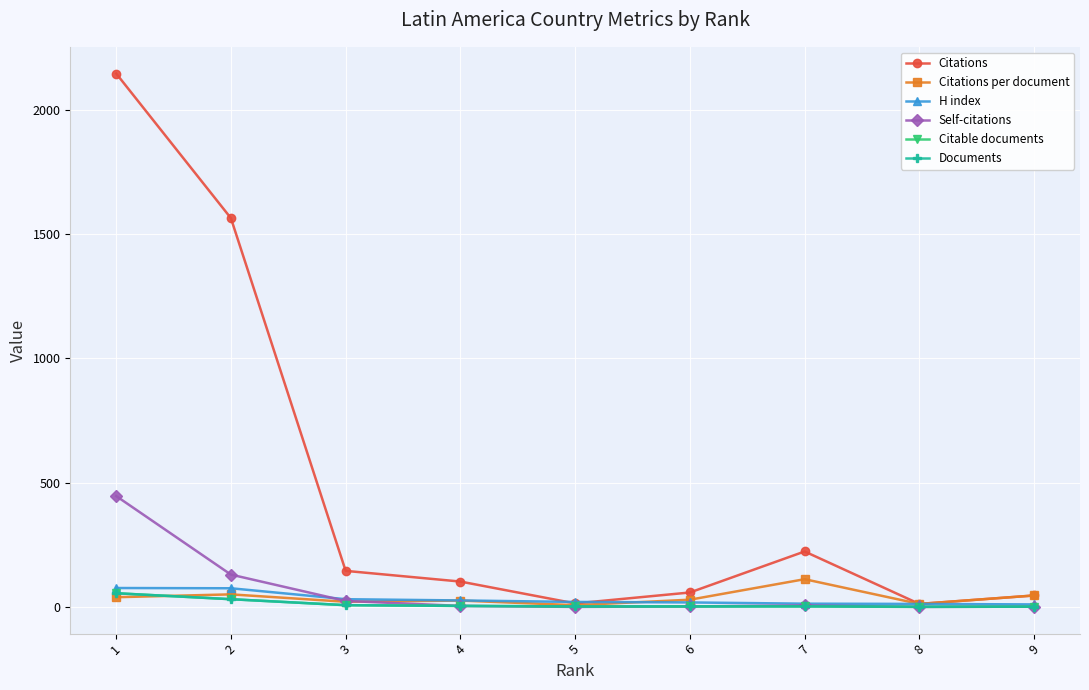

The value of Citations per document at 7 is 111.5. True or false?

True